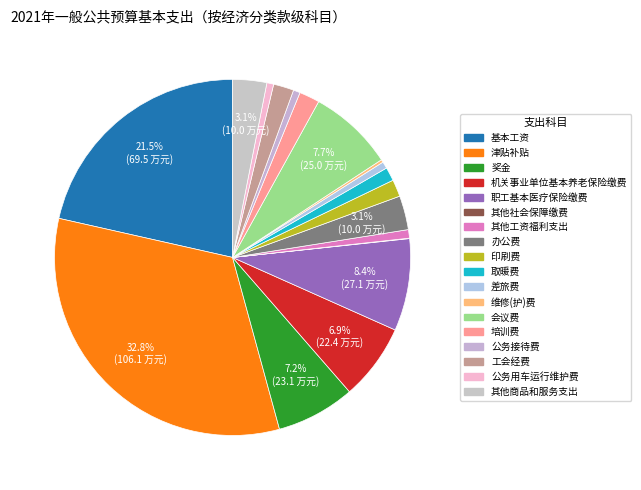

Count the number of slices in the pie.

18